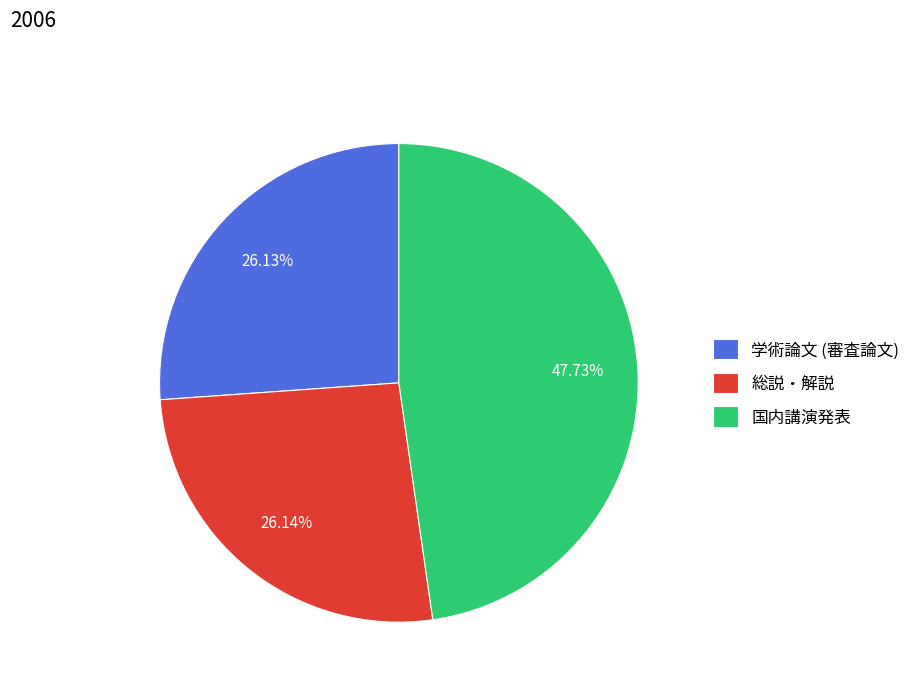

Is it true that 総説・解説 is 26% of the pie?

True